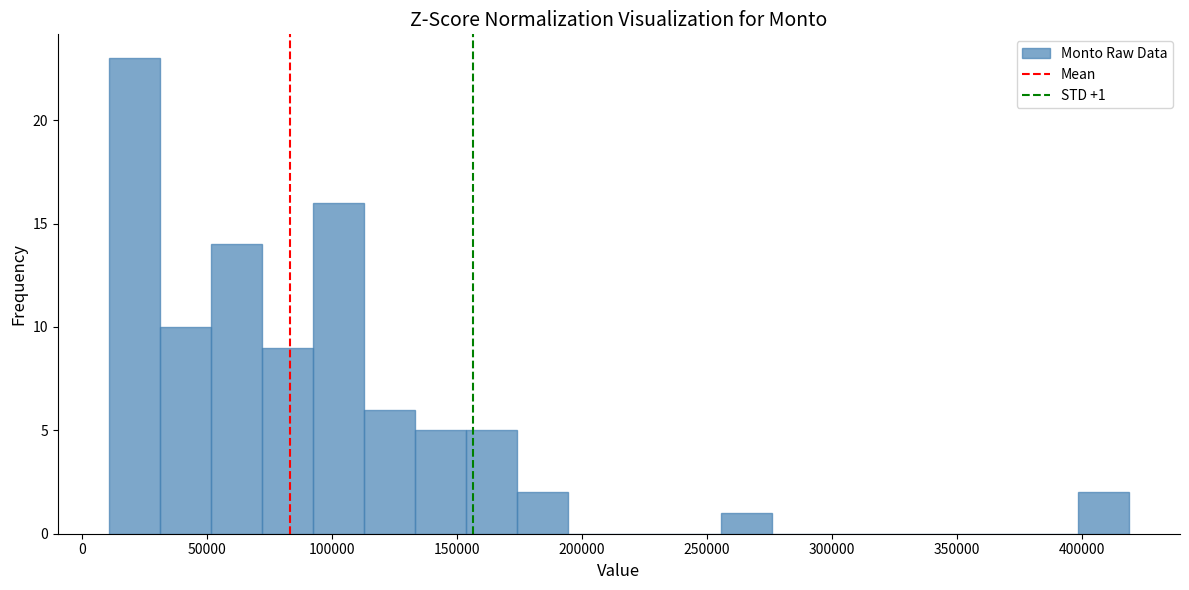

Over which range of the x-axis is the bar tallest?

10000 to 30000